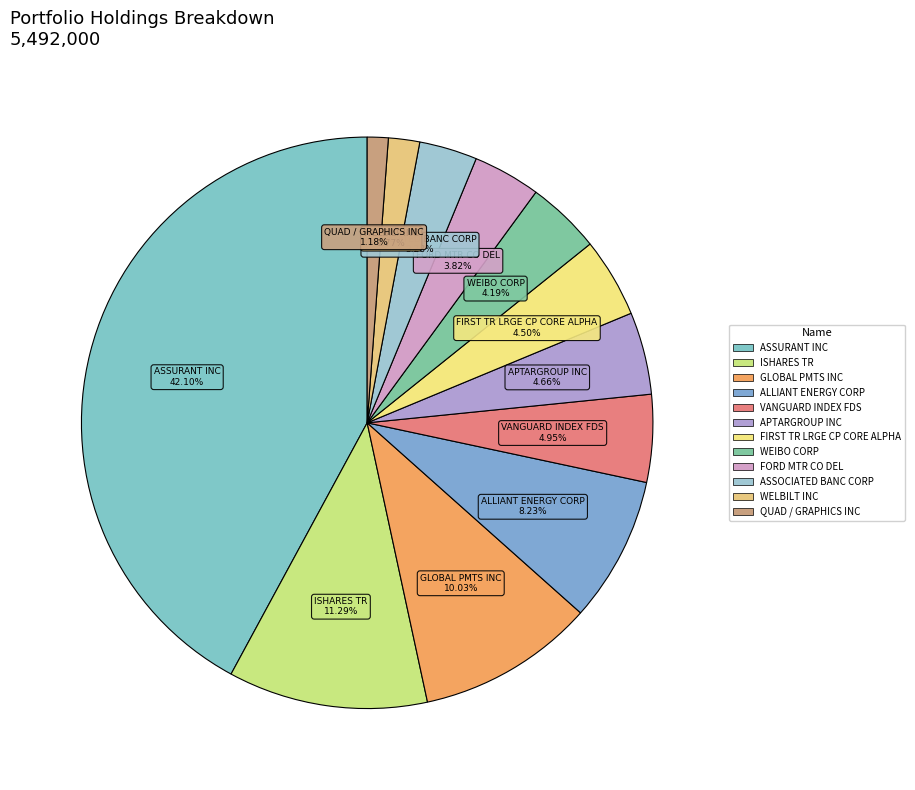

Which slice is the largest?

ASSURANT INC